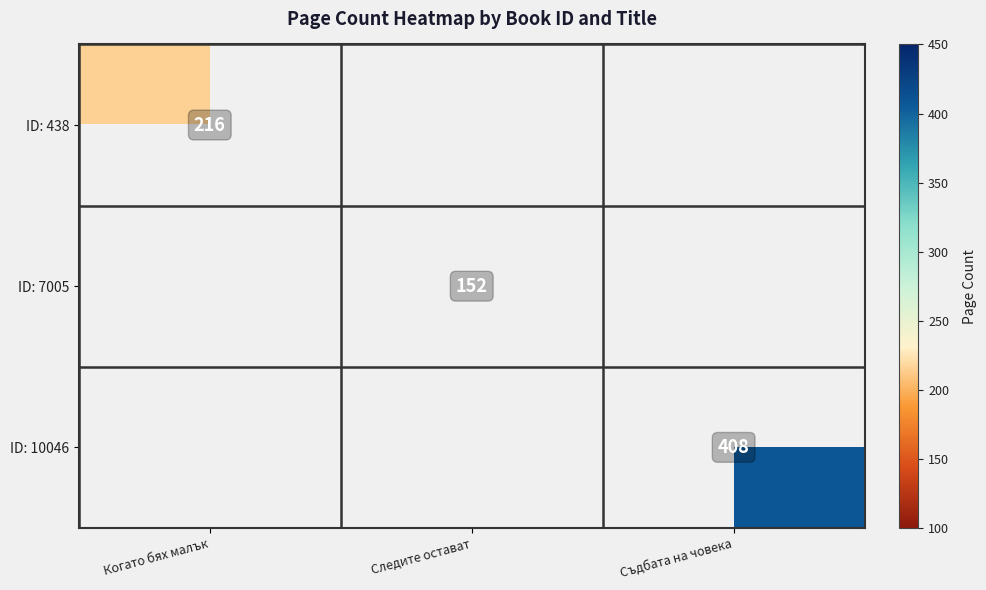

What is the smallest value displayed?

152.0